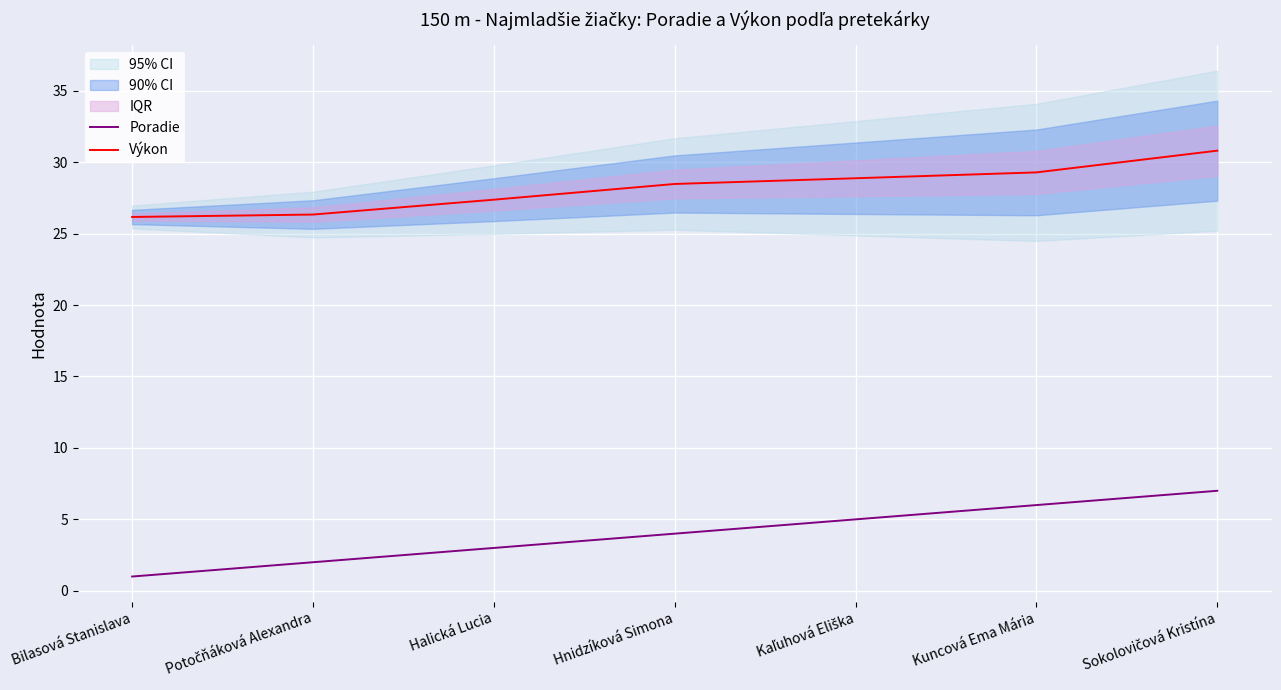

What is the difference between the maximum and minimum values in the Výkon series?

4.6